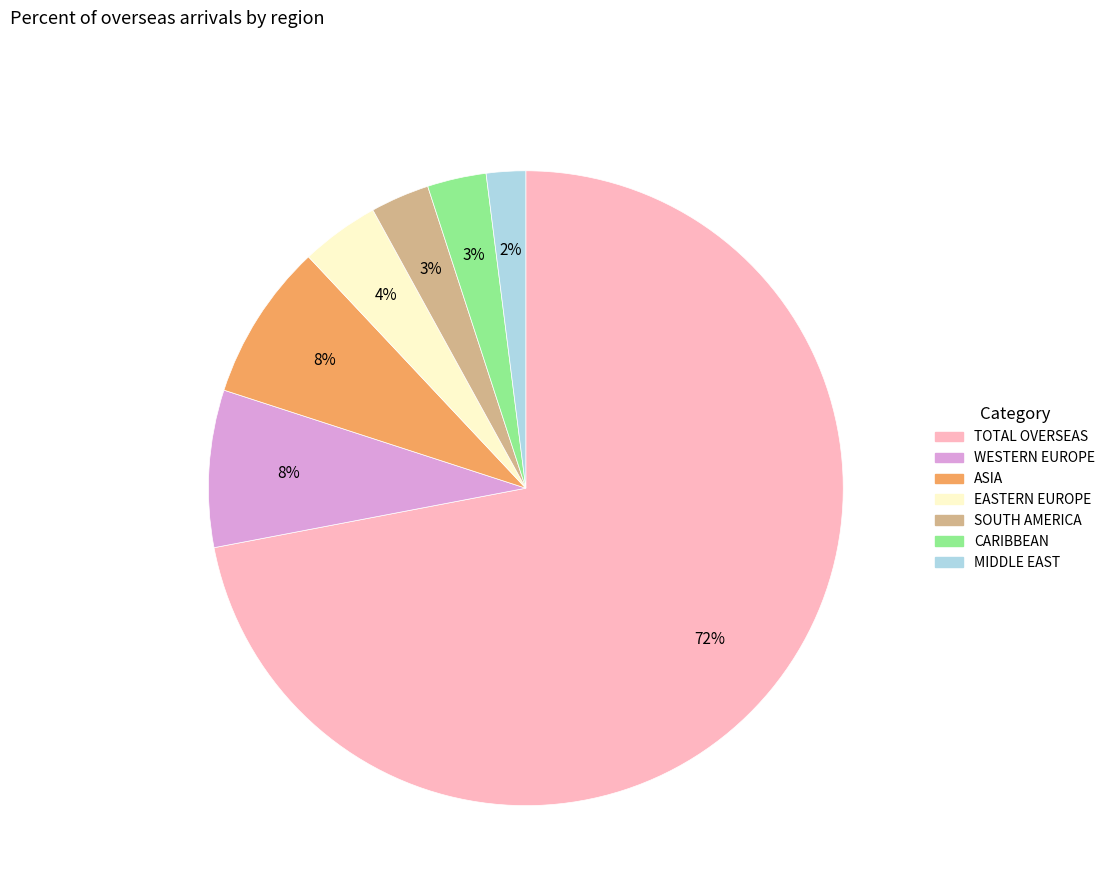

Is there any slice that represents more than half of the pie?

Yes